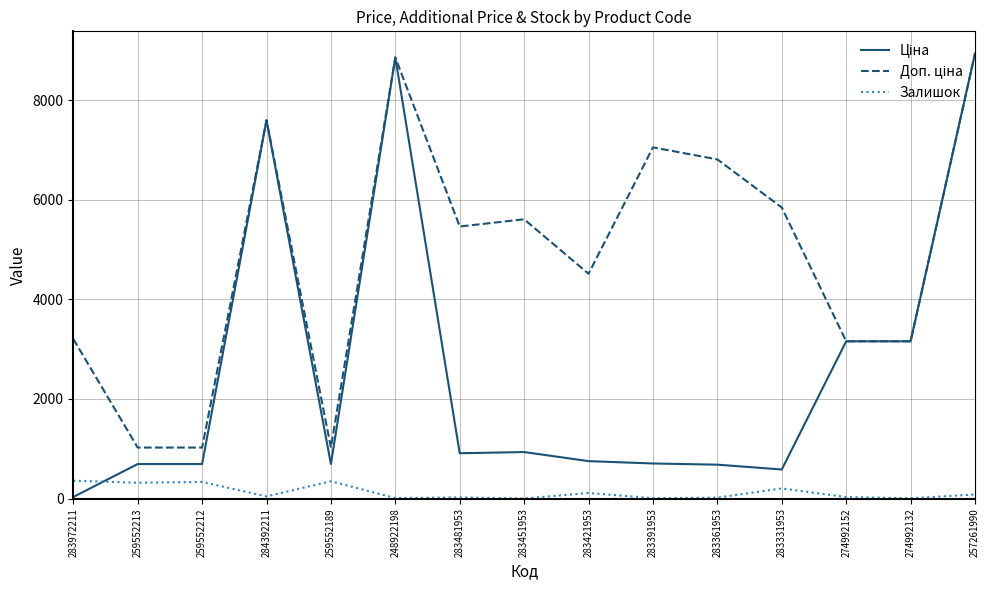

What is the spread (max minus min) of values at 259552212?

689.6